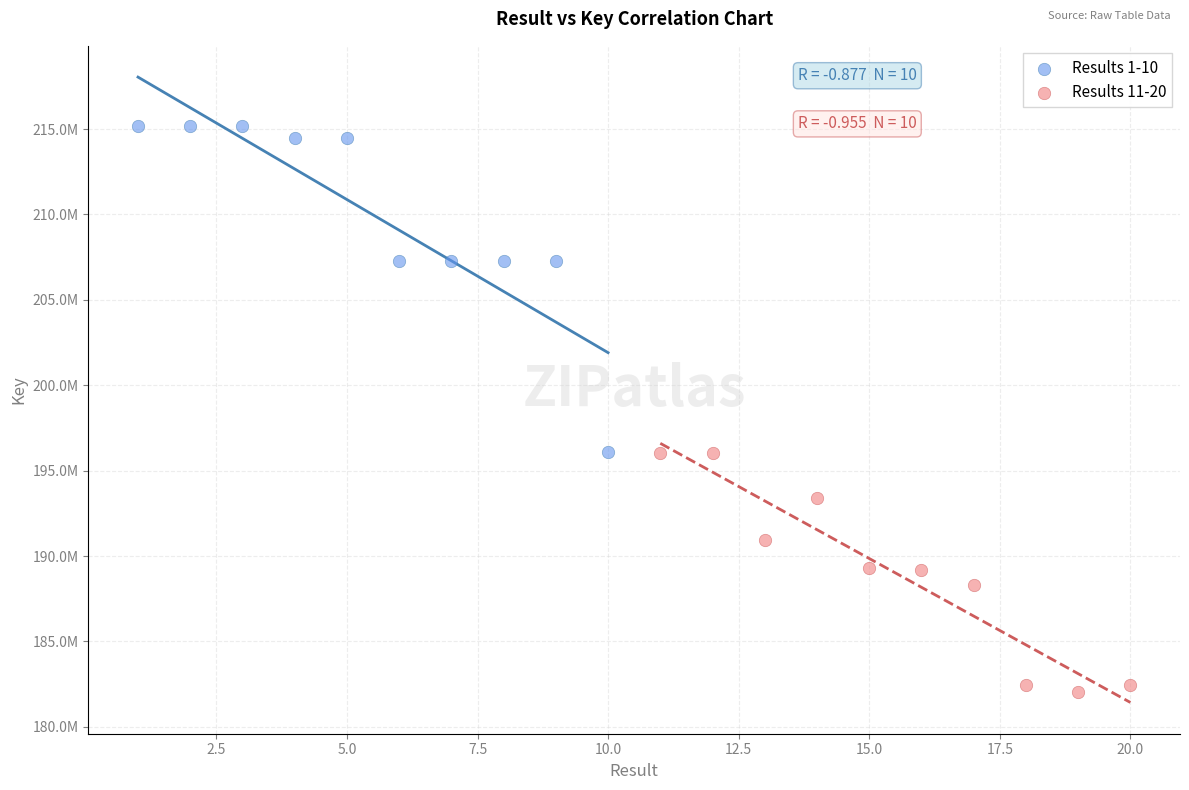

What are all the series names shown in the legend?

Results 1-10, Results 11-20